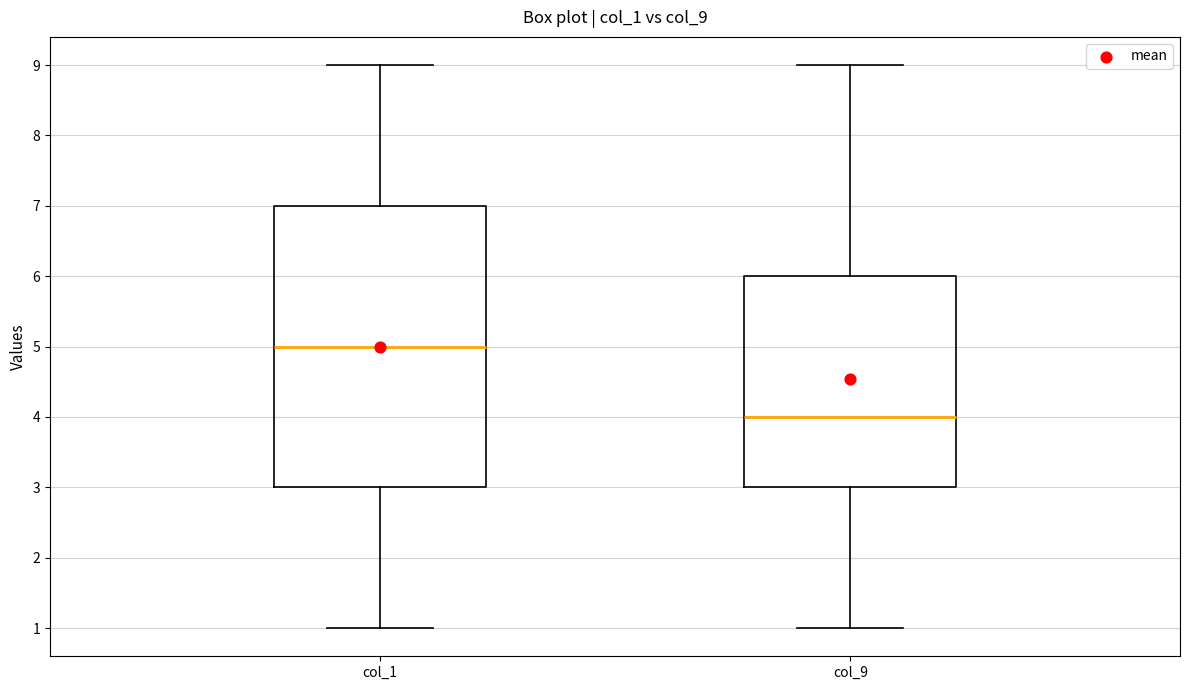

Reading left to right, transcribe this box plot: for each box, give where its median line is, the range the box spans, and where its two whiskers end, as read against the y-axis. The values are not printed on the chart, so give them approximately, as read against the axis.

col_1: median 5, box 3 to 7, whiskers 1 to 9
col_9: median 4, box 3 to 6, whiskers 1 to 9